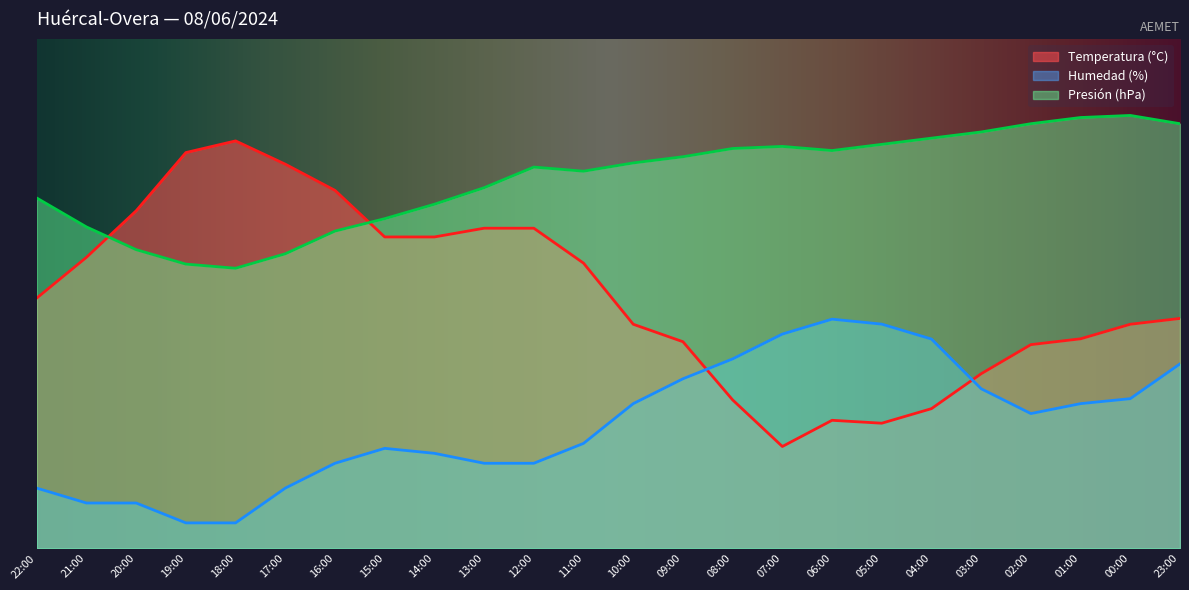

Is the value of Presión (hPa) at 06:00 greater than the value of Temperatura (°C) at 09:00?

Yes